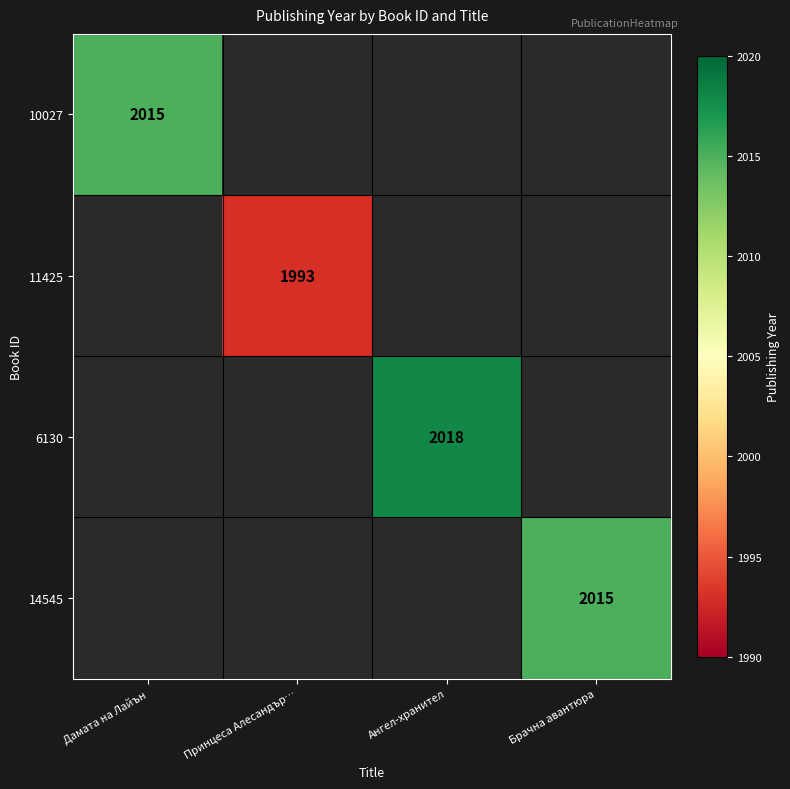

Which category has the lowest value across all series?

Принцеса Алесандър…